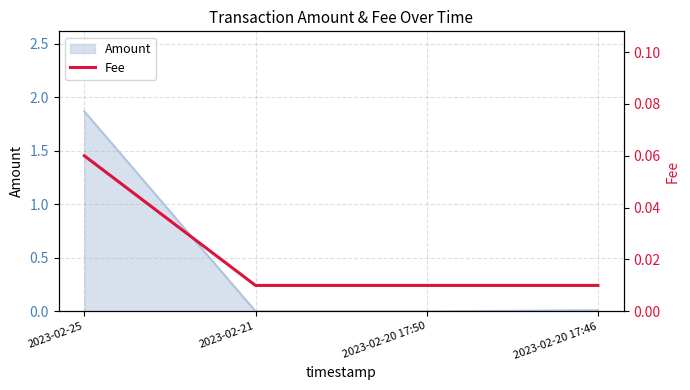

The value at 2023-02-20 17:46 is 0.0. True or false?

False